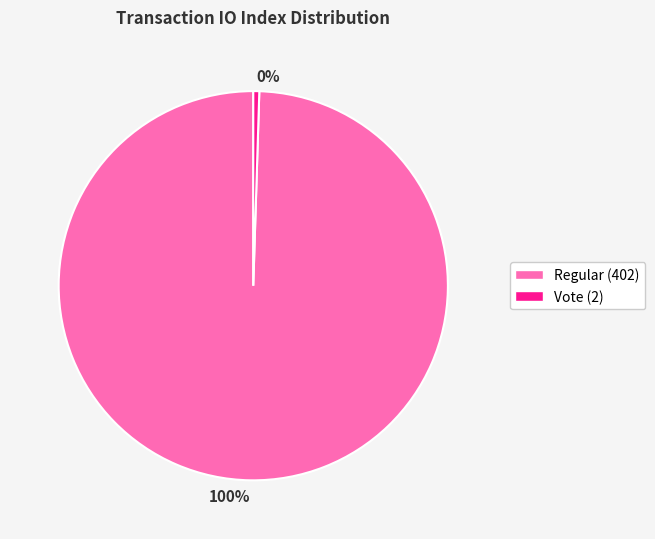

Rank the categories by value from highest to lowest.

100%, 0%